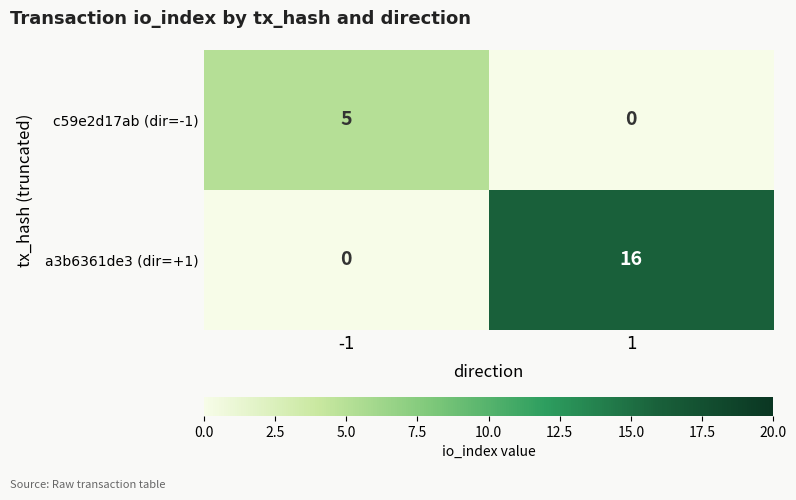

What is the sum of all c59e2d17ab (dir=-1) values?

5